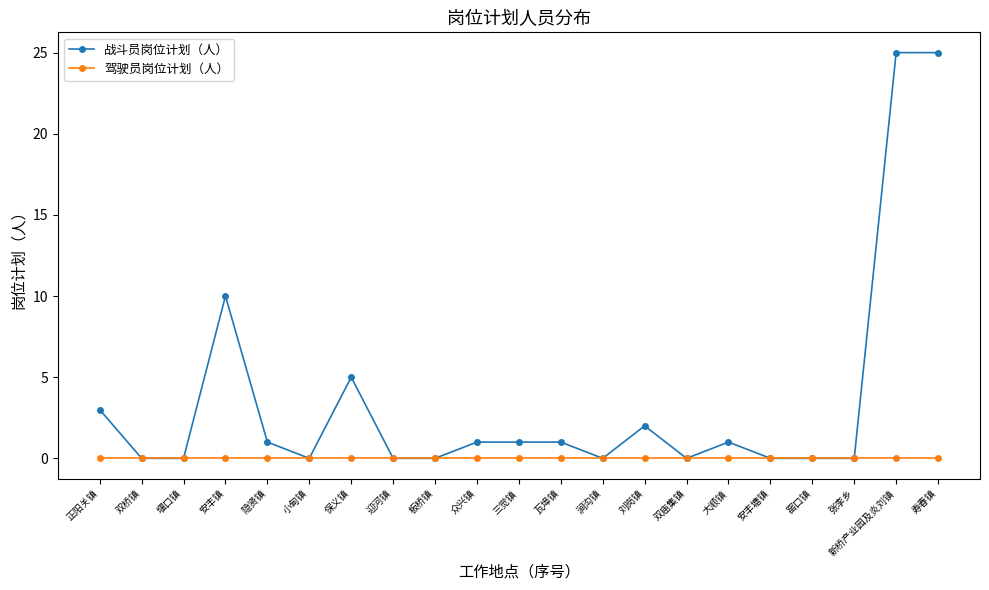

What is the maximum value shown in the chart?

25